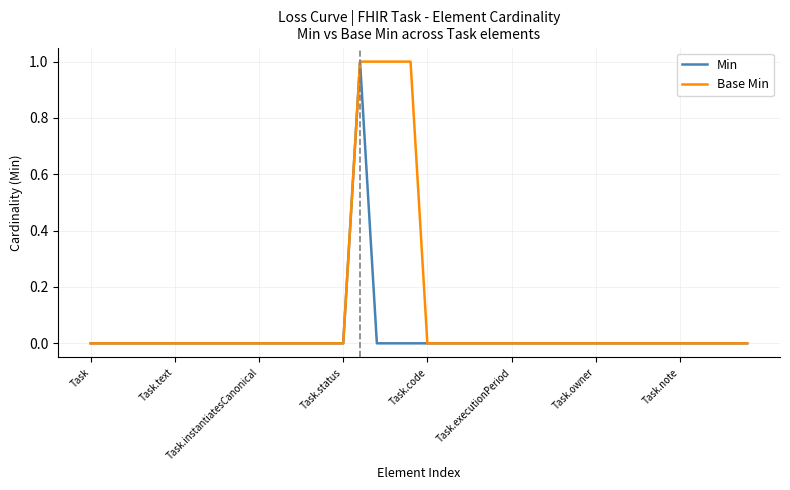

Rank the series by their average value, from lowest to highest.

Min, Base Min